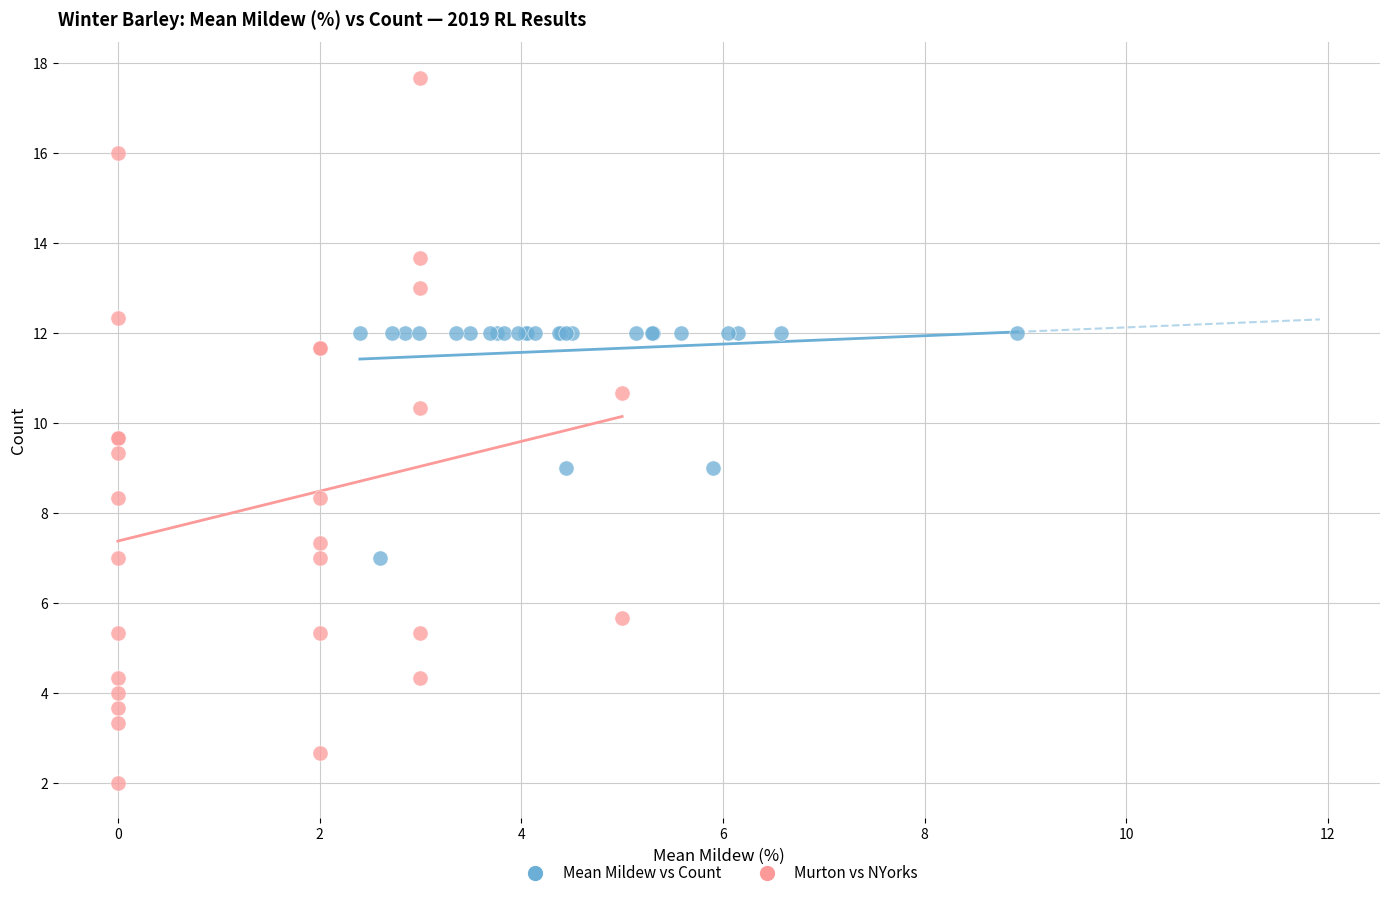

Which series has the largest Y range (max minus min)?

Murton vs NYorks